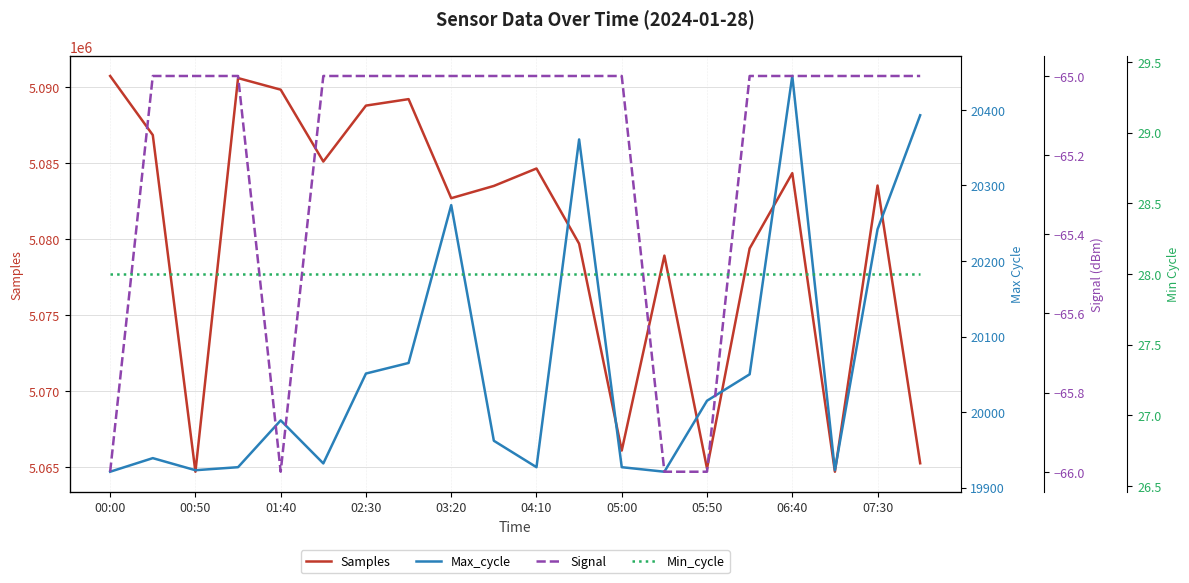

What is the difference between the Samples values at 00:00 and 06:40?

6391